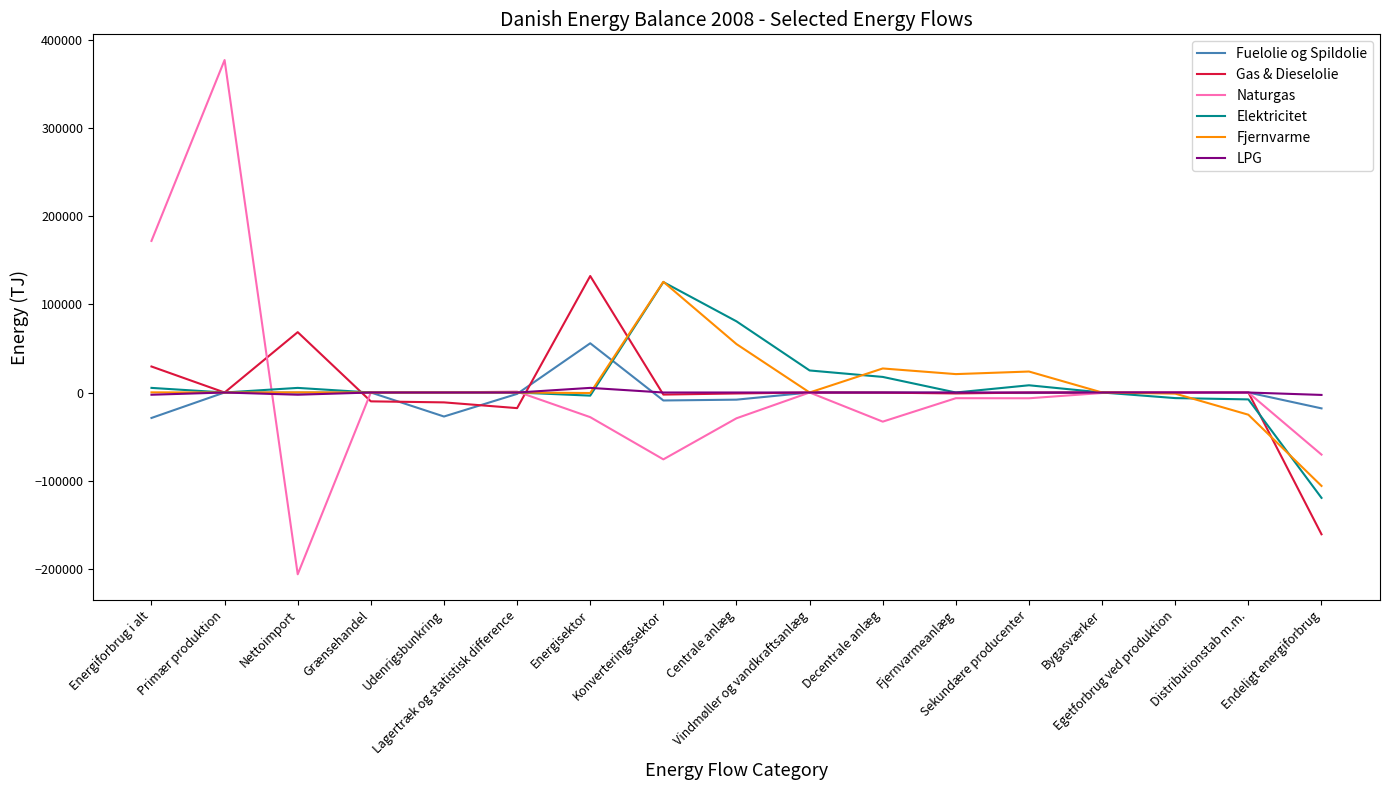

Which category has the lowest value across all series?

Nettoimport